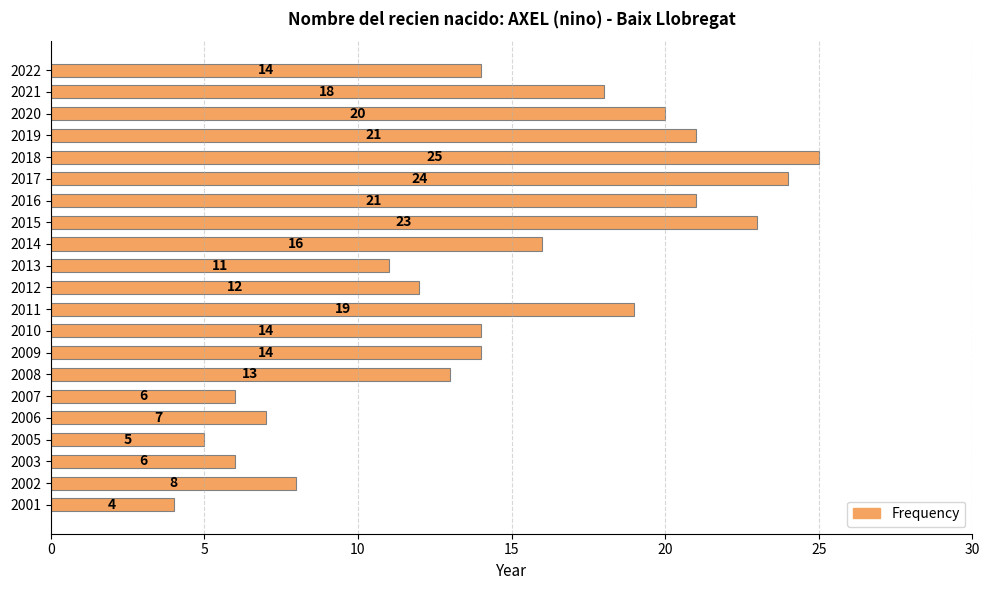

What is the smallest value displayed?

4